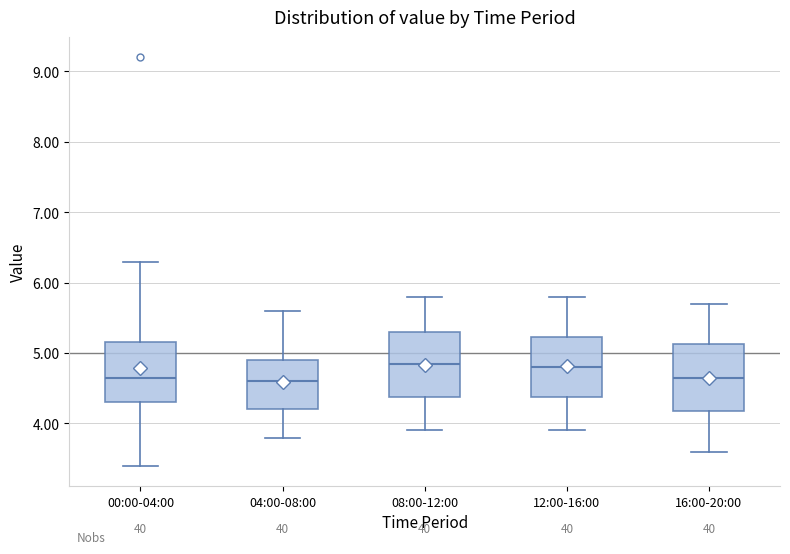

Reading left to right, read every box against the y-axis: the position of its median line, the range the box covers, and the ends of its whiskers. The values are not printed on the chart, so give them approximately, as read against the axis.

00:00-04:00: median 4.7, box 4.3 to 5.2, whiskers 3.4 to 6.3
04:00-08:00: median 4.6, box 4.2 to 4.9, whiskers 3.8 to 5.6
08:00-12:00: median 4.9, box 4.4 to 5.3, whiskers 3.9 to 5.8
12:00-16:00: median 4.8, box 4.4 to 5.2, whiskers 3.9 to 5.8
16:00-20:00: median 4.7, box 4.2 to 5.1, whiskers 3.6 to 5.7